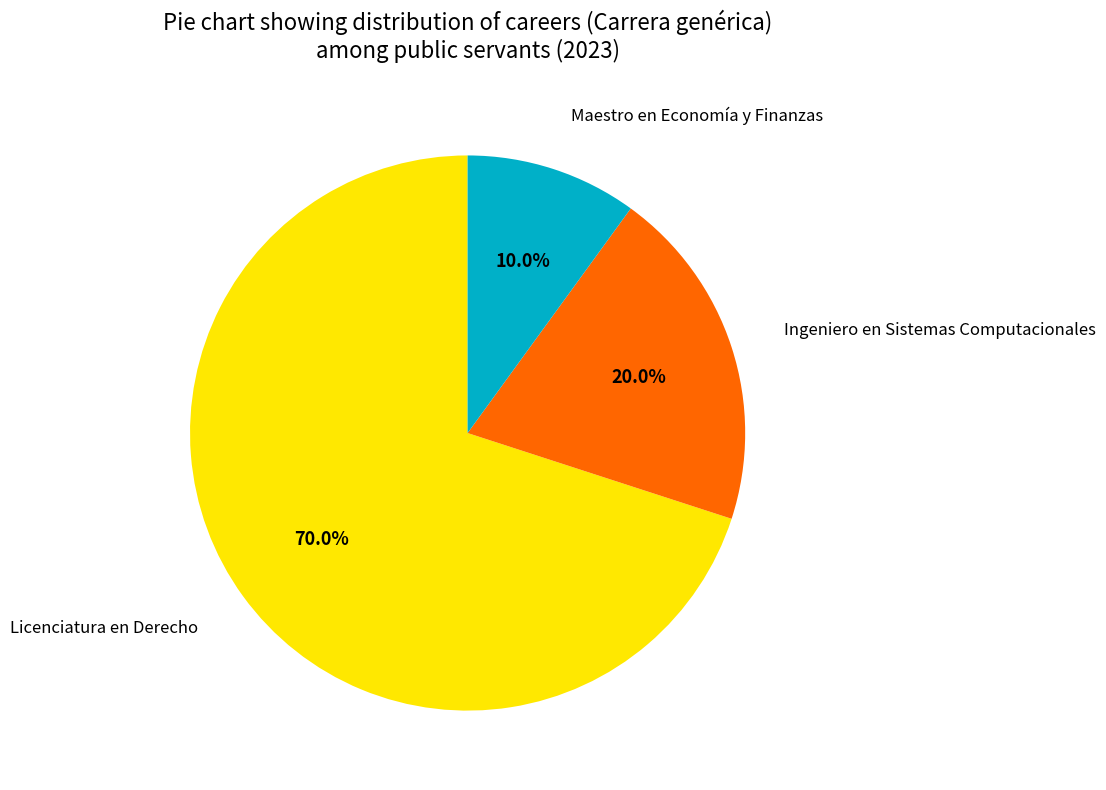

Is there any slice that represents more than half of the pie?

Yes